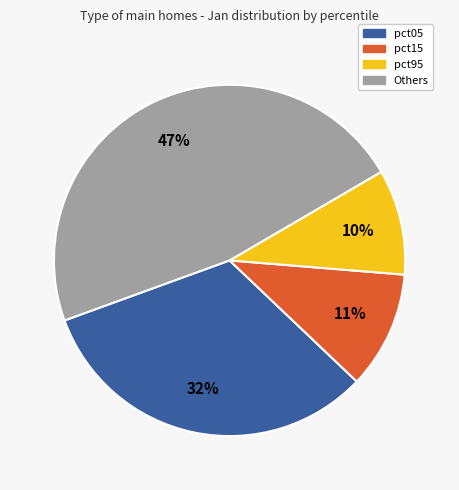

How many slices are in this pie chart?

4